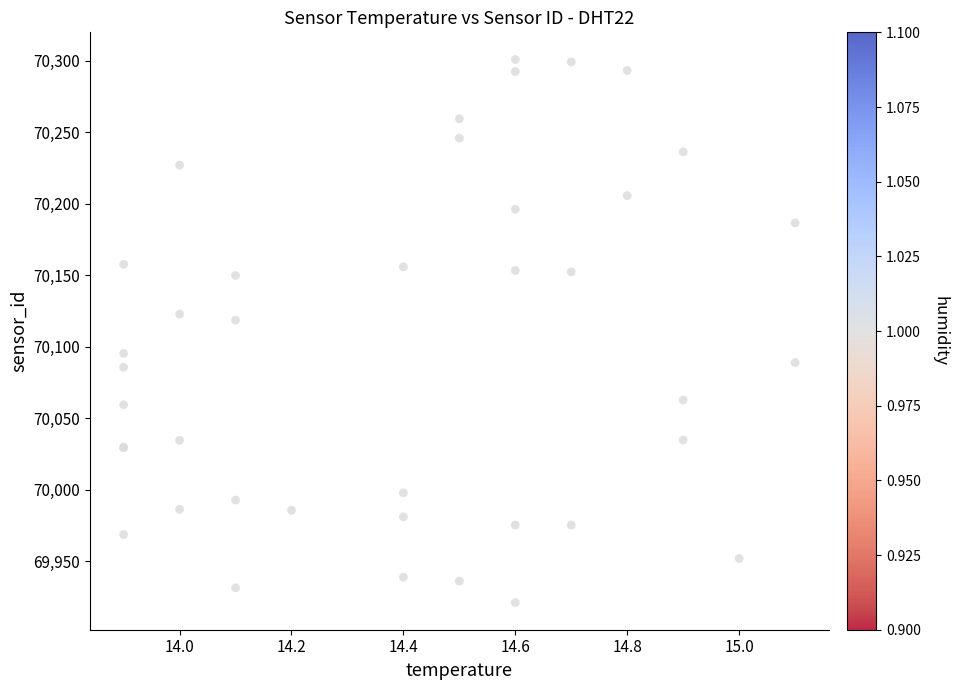

What Y value in the scatter plot is closest to 70111?

70118.7